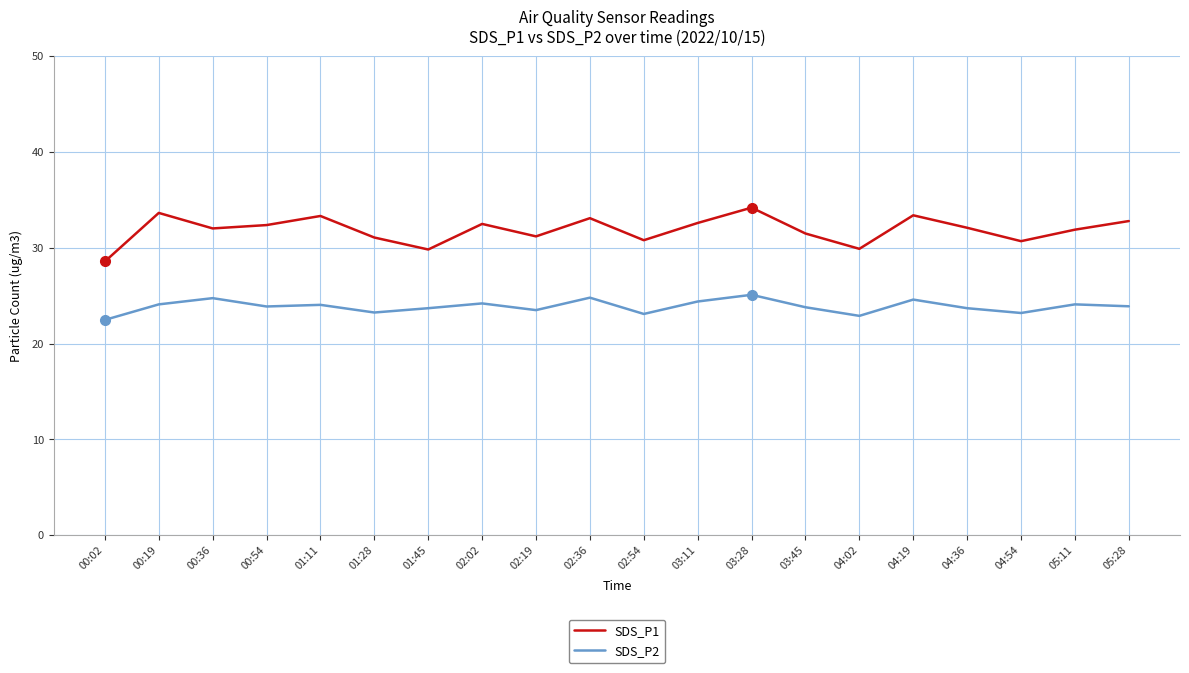

What is the average value of the SDS_P1 series?

31.9